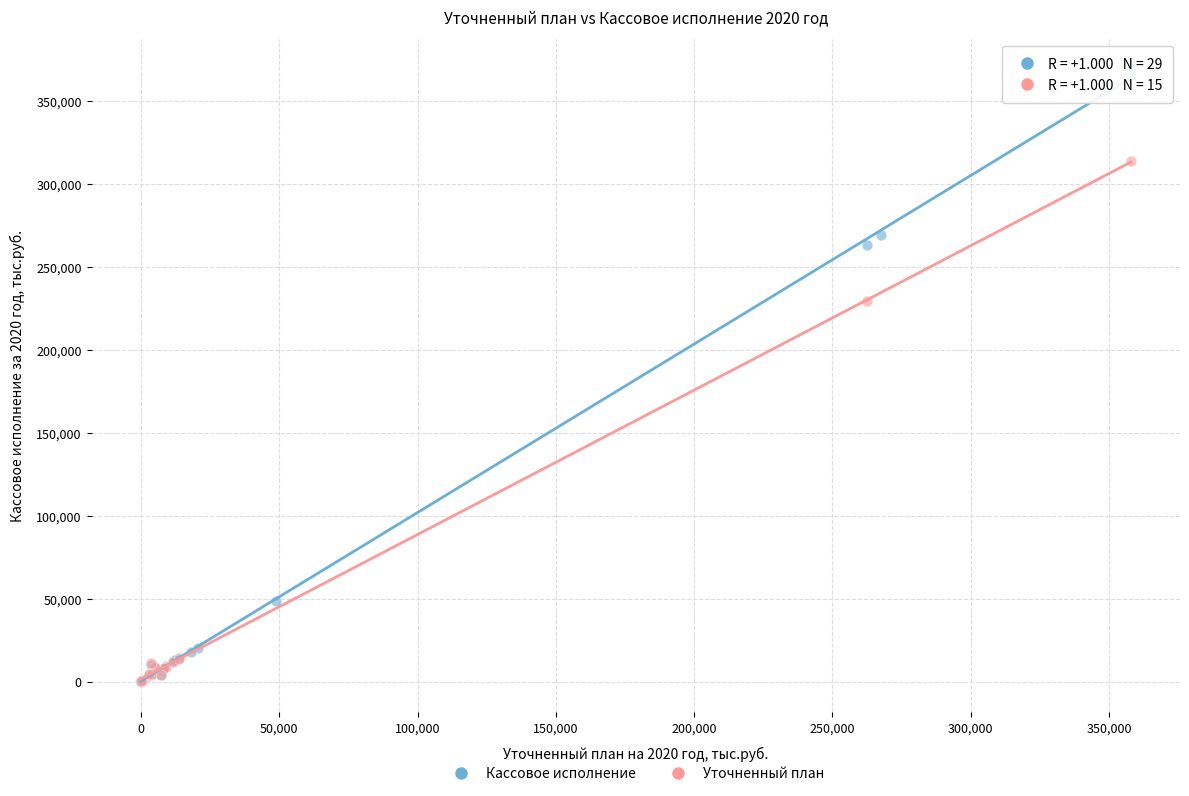

Which series reaches the maximum Y coordinate?

Кассовое исполнение